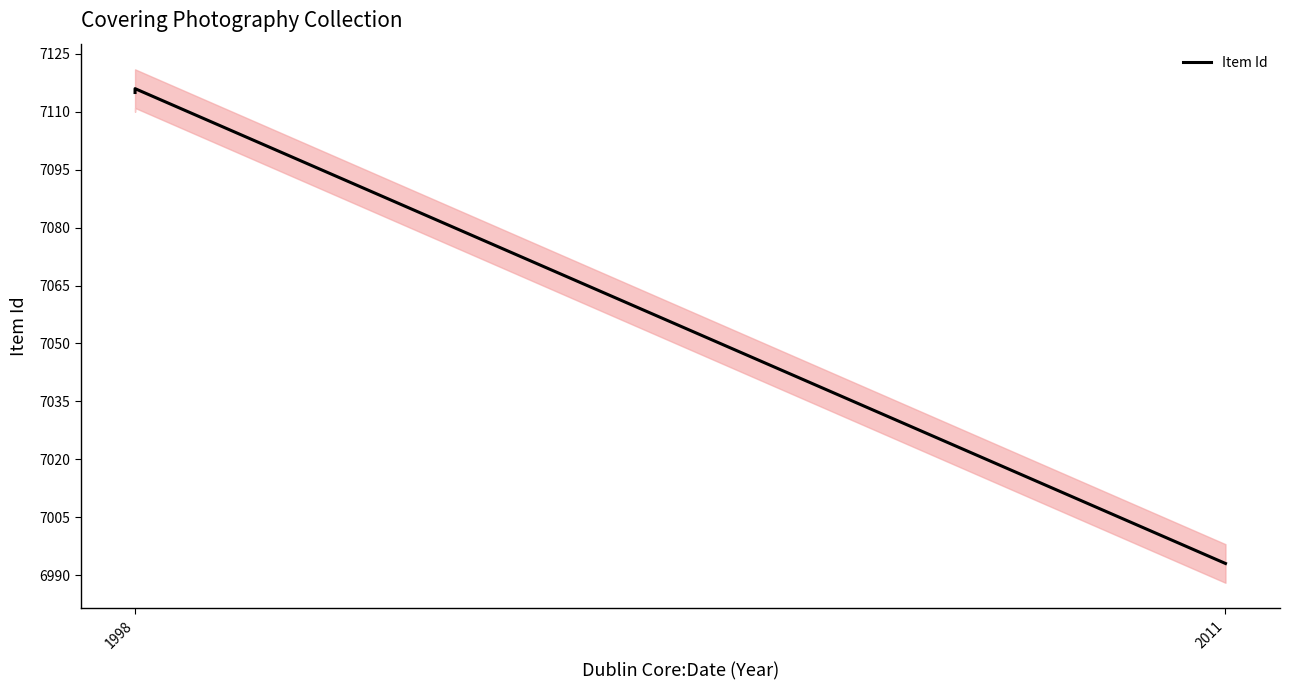

How many data points are less than 7115?

1